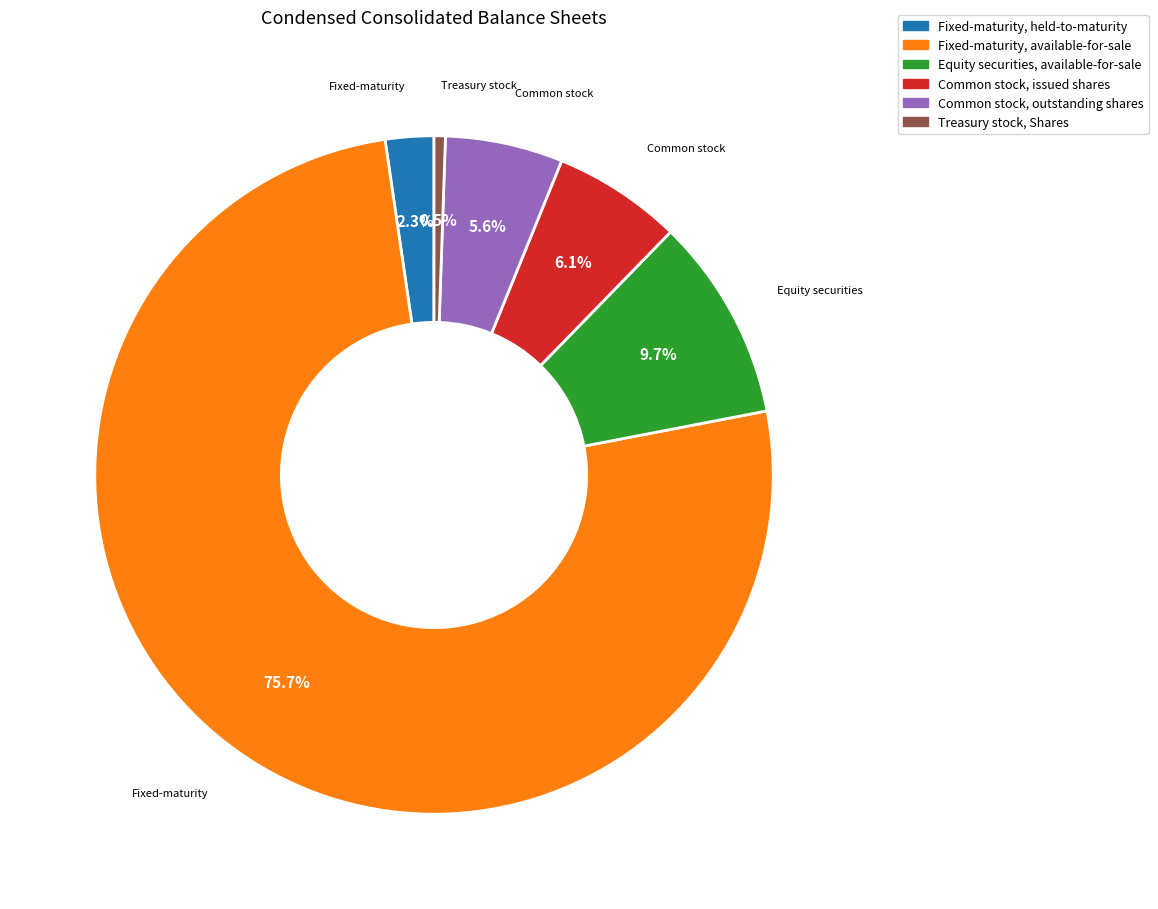

Is there a majority slice in this chart?

Yes